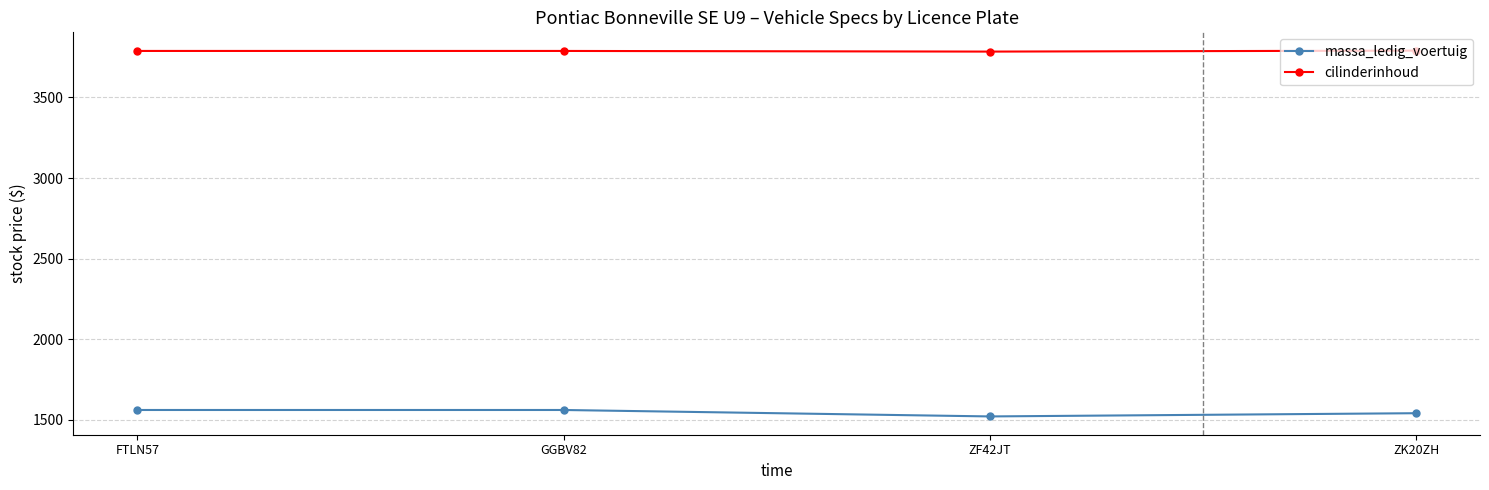

List the series in order of their peak value, highest first.

cilinderinhoud, massa_ledig_voertuig